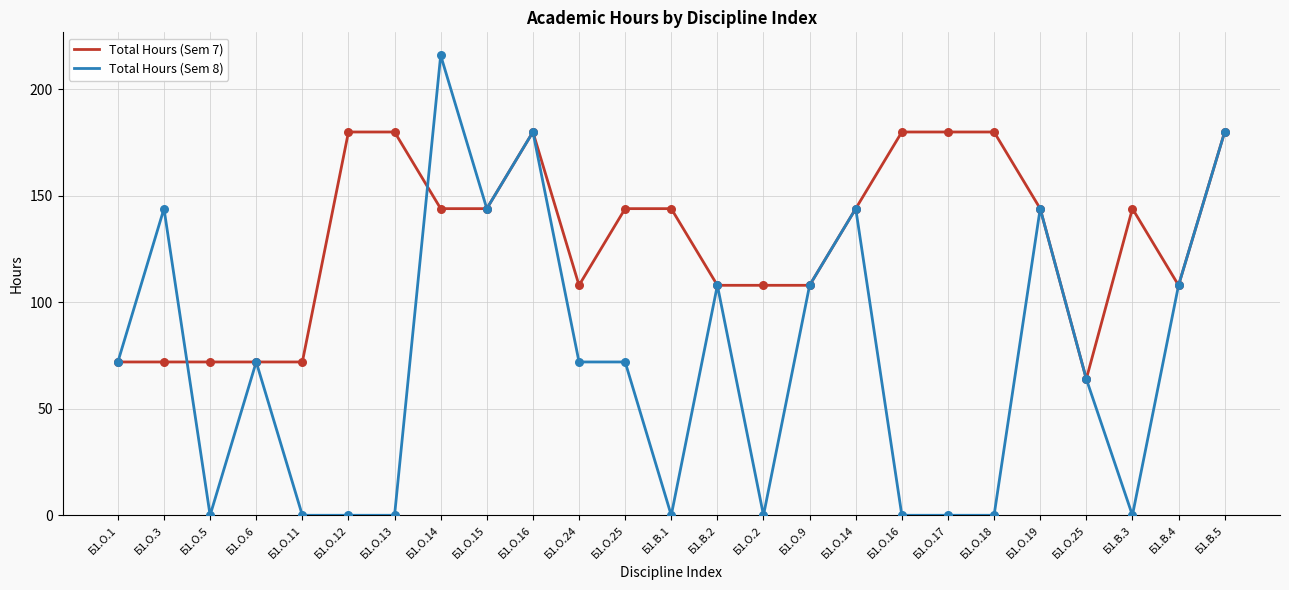

Which series has the largest total across all categories?

Total Hours (Sem 7)